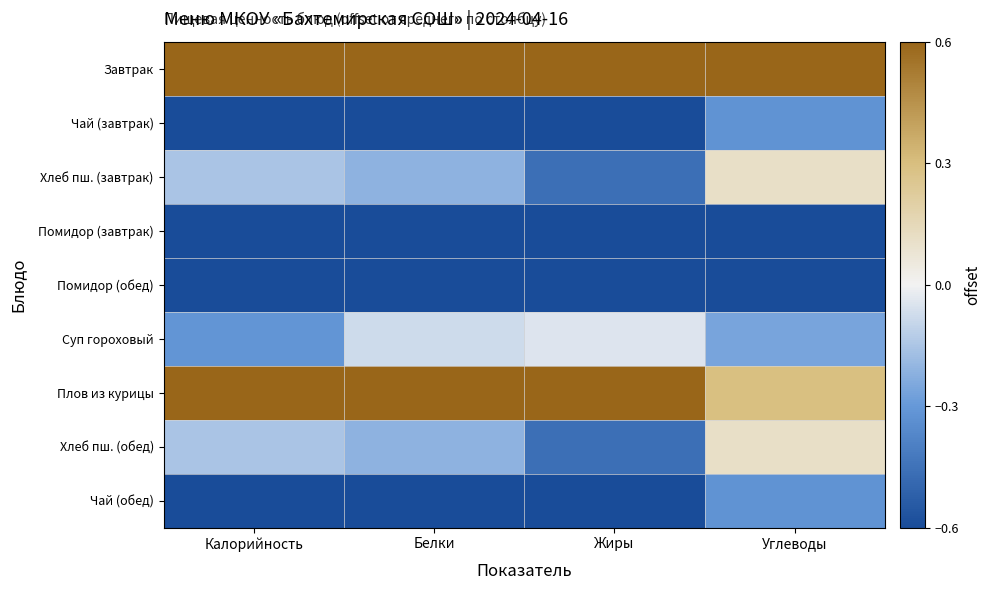

How many categories are shown in the chart?

4